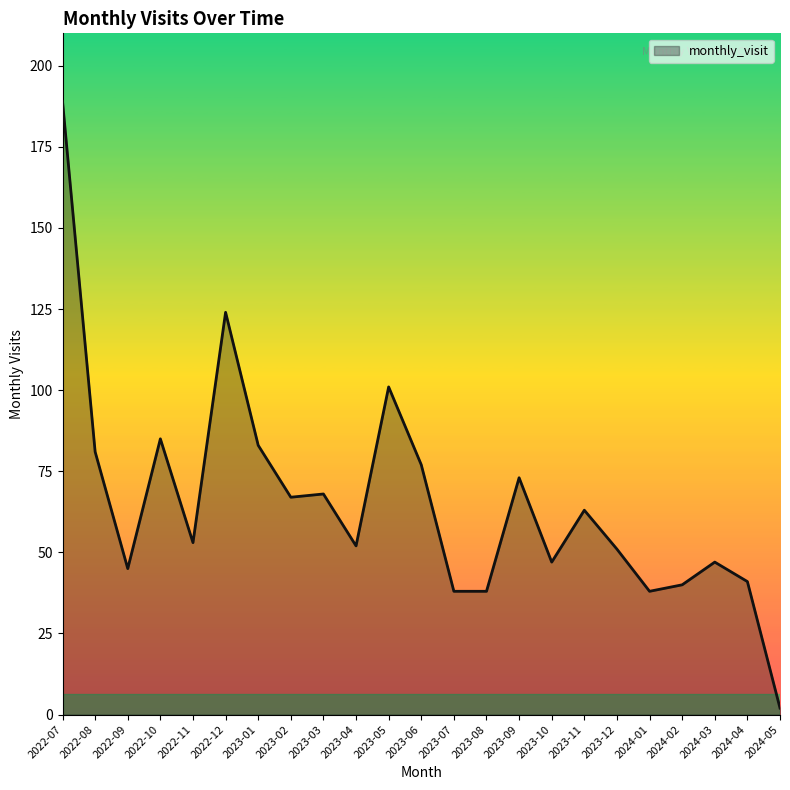

Approximately how many times larger is the value at 2024-04 compared to 2022-12?

0.3